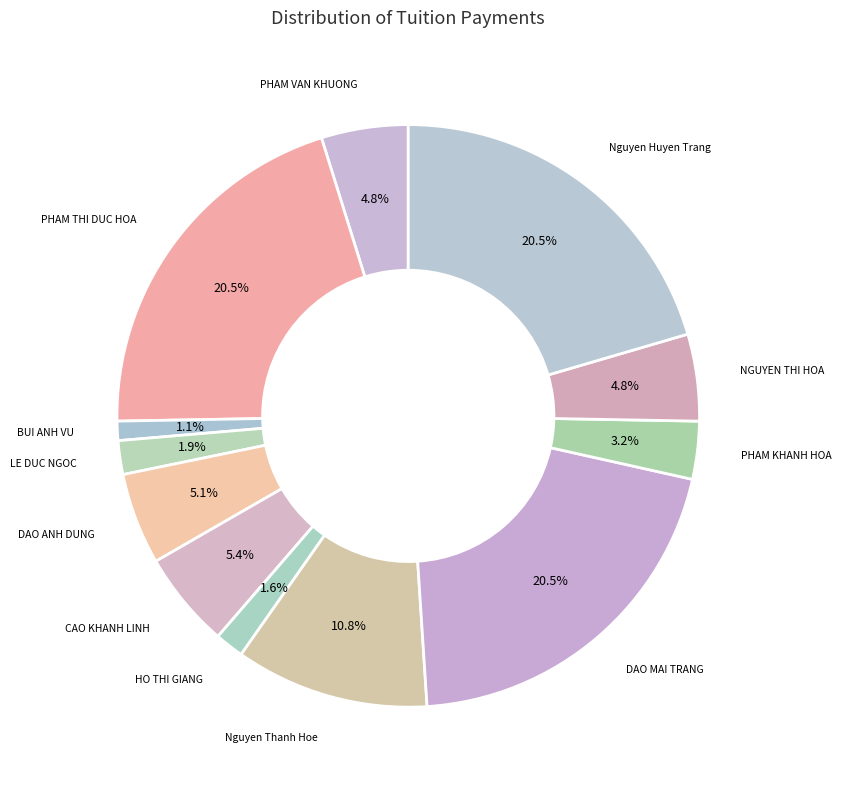

How many slices are in this pie chart?

12